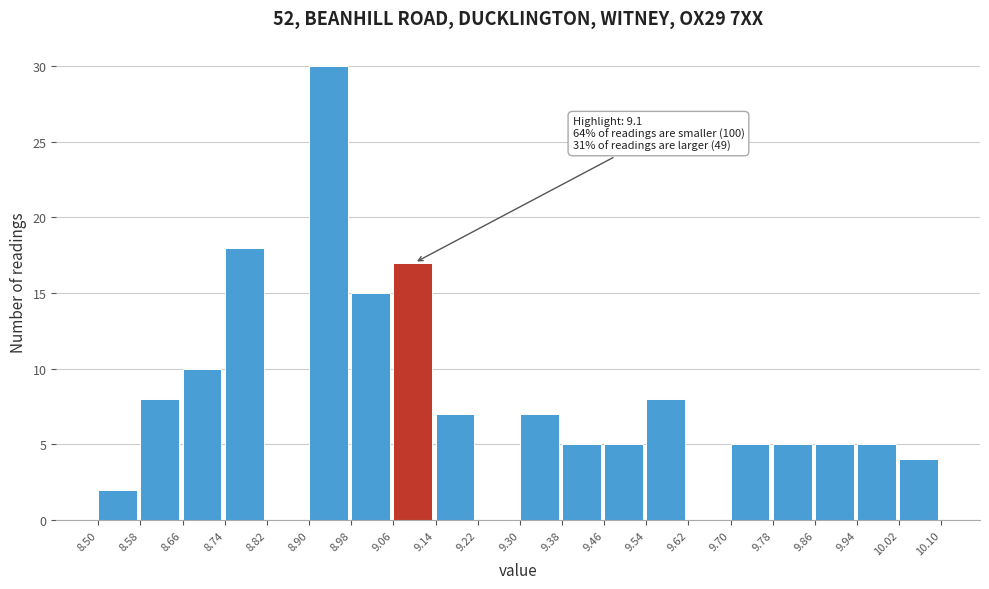

Over which range of the x-axis is the bar tallest?

8.90 to 8.98